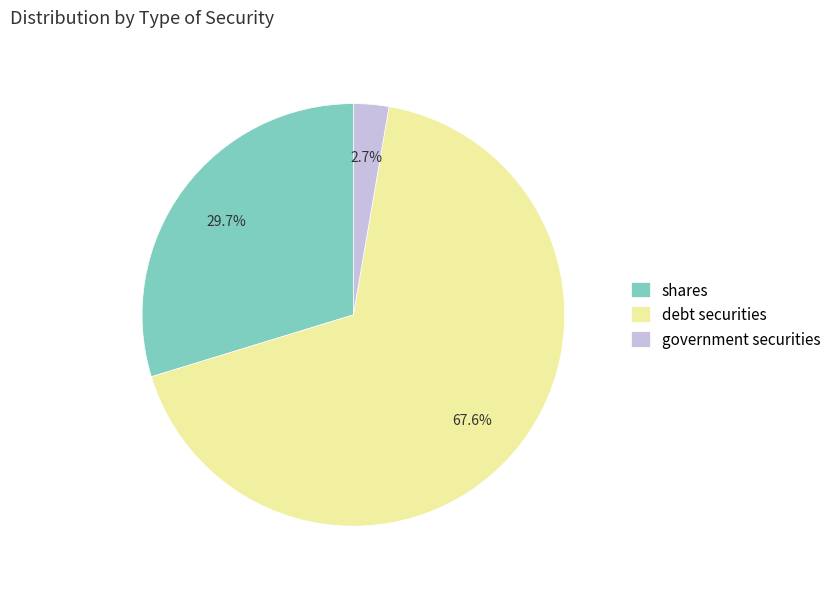

Does shares represent more than half of the total?

No